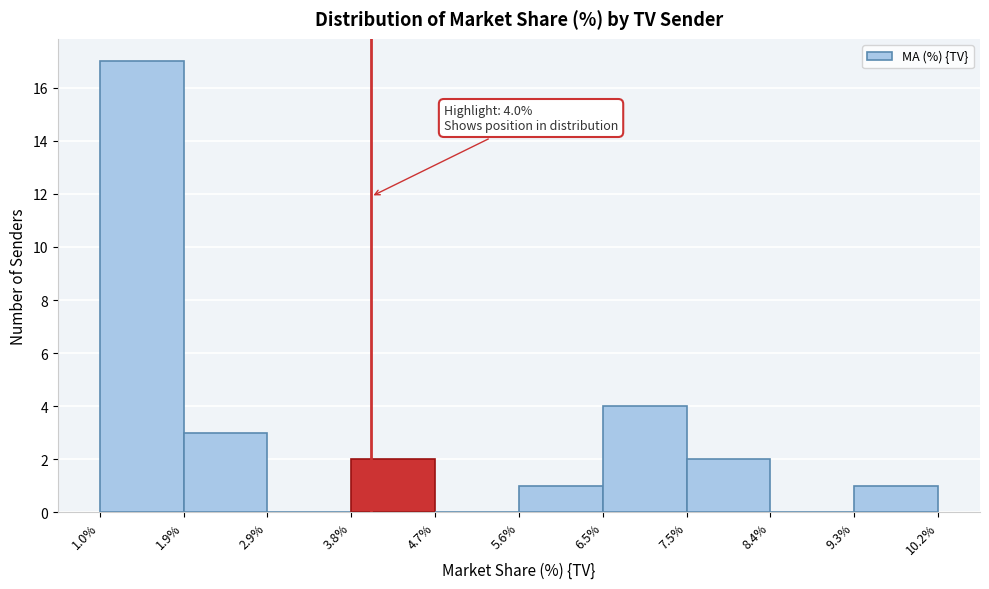

Over which range of the x-axis is the bar tallest?

1.0% to 1.9%